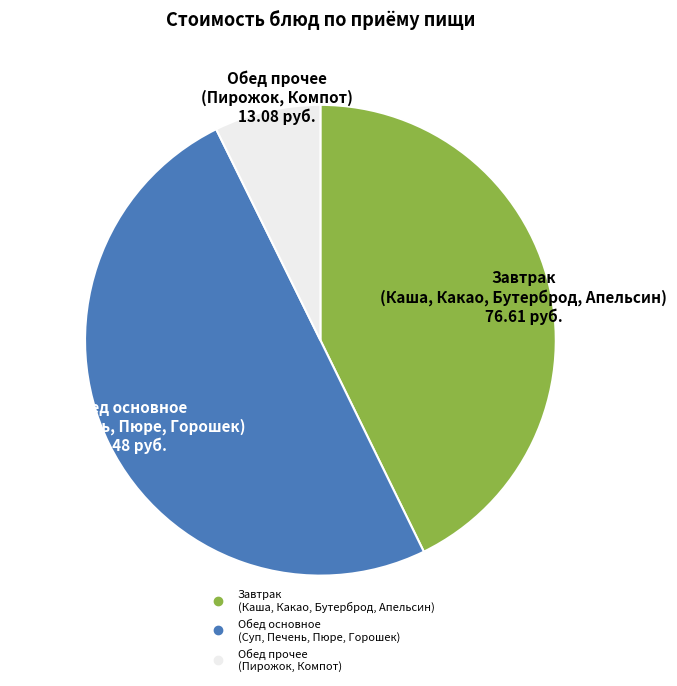

Count the number of slices in the pie.

3